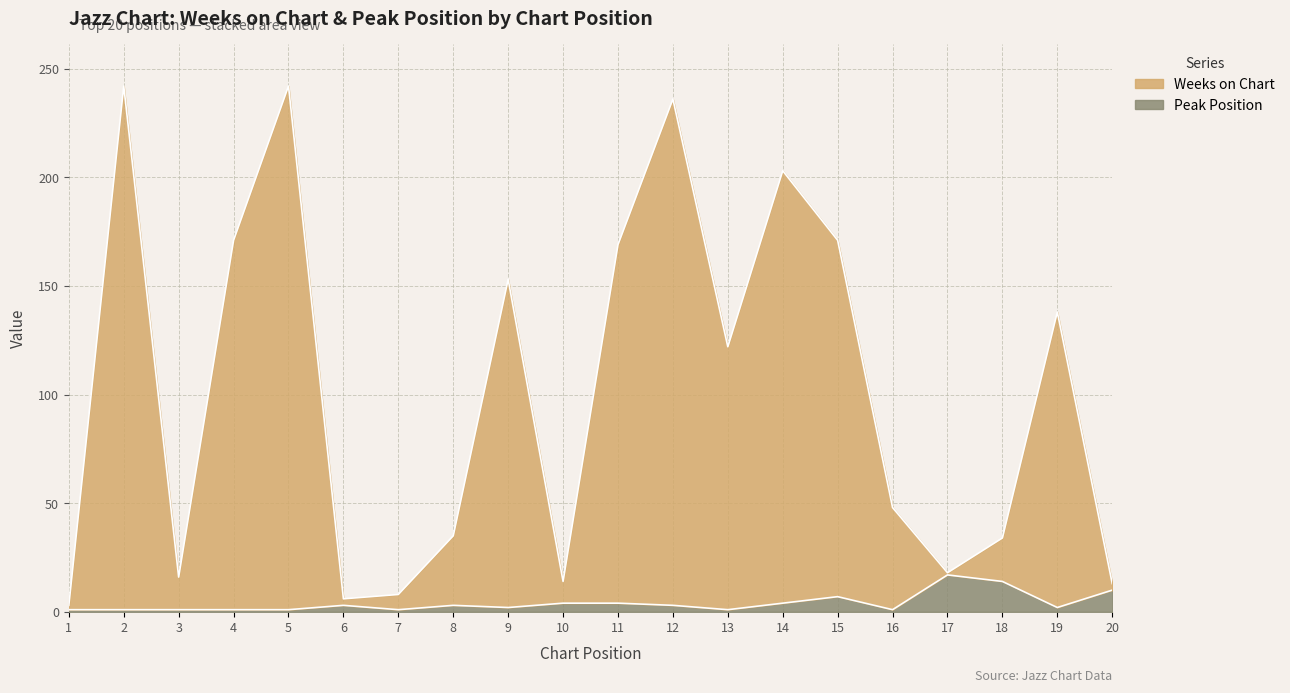

True or false: Peak Position has a value of 1 at 8.

False